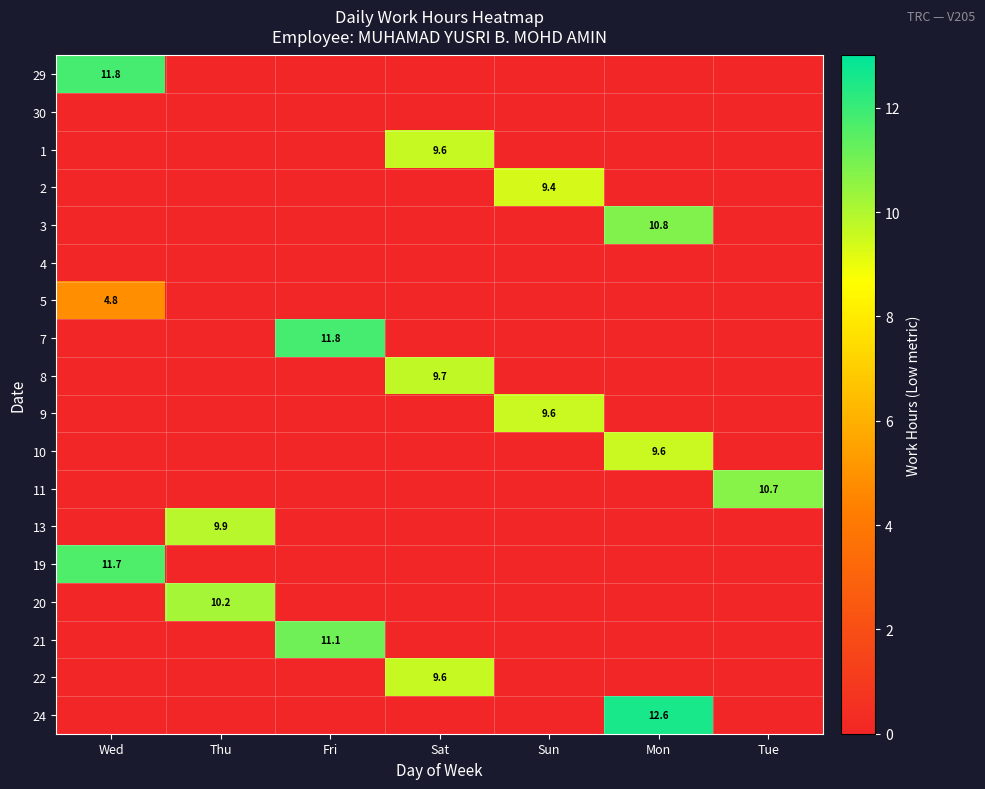

The value of 29 at Tue is 0.0. True or false?

True